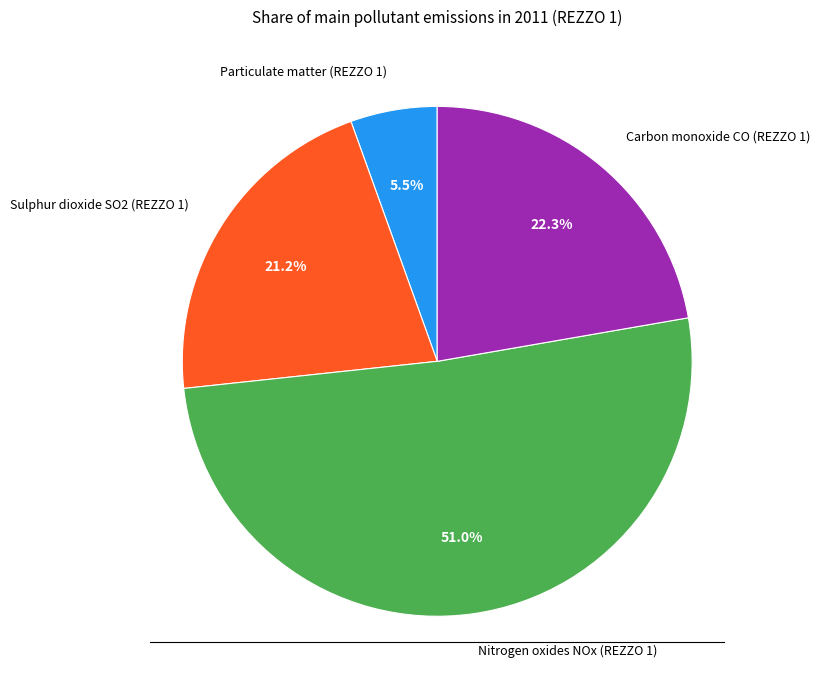

Is there any slice that represents more than half of the pie?

Yes